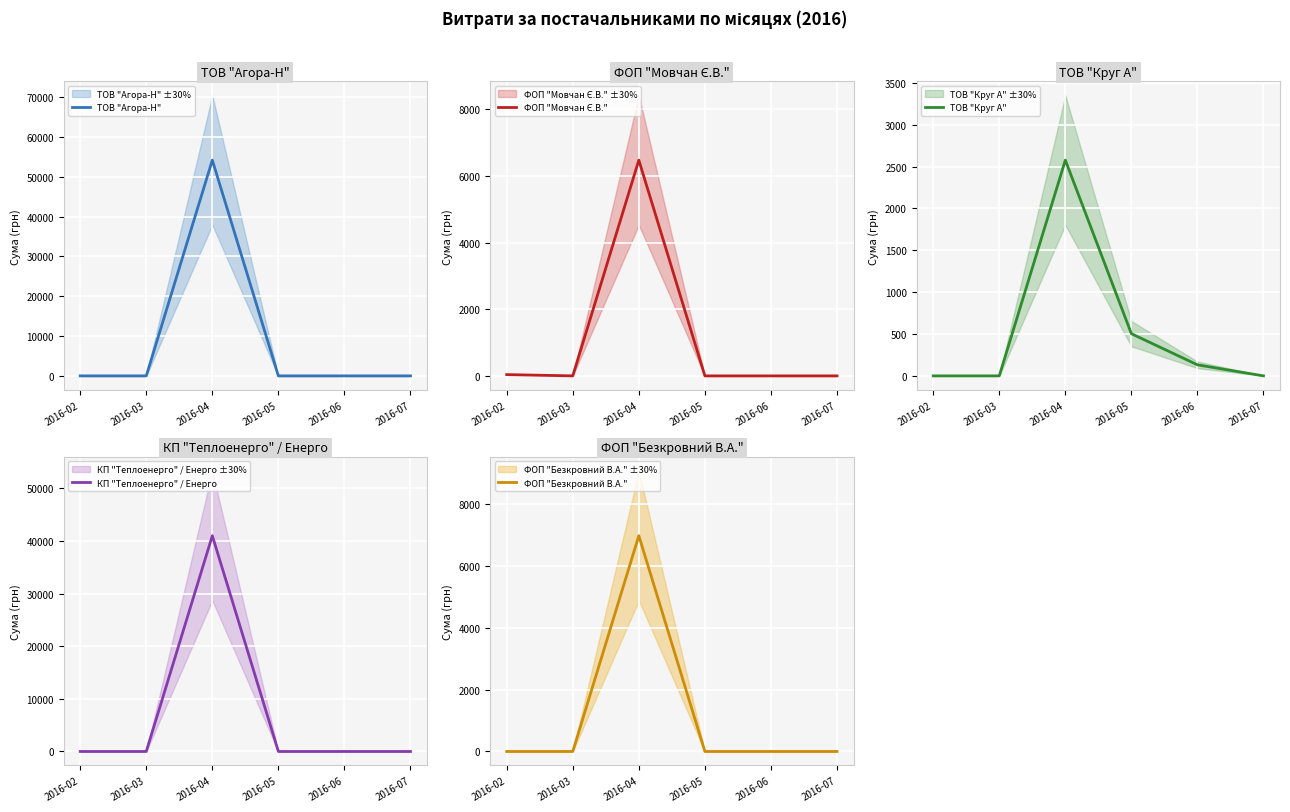

Which category has the lowest value across all series?

2016-02